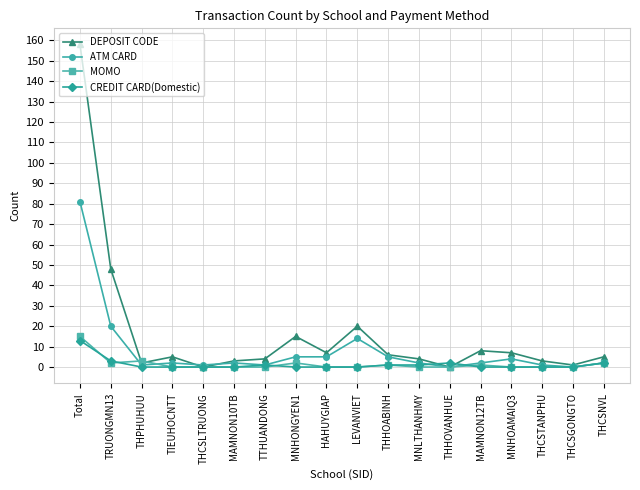

What are all the series names shown in the legend?

DEPOSIT CODE, ATM CARD, MOMO, CREDIT CARD(Domestic)